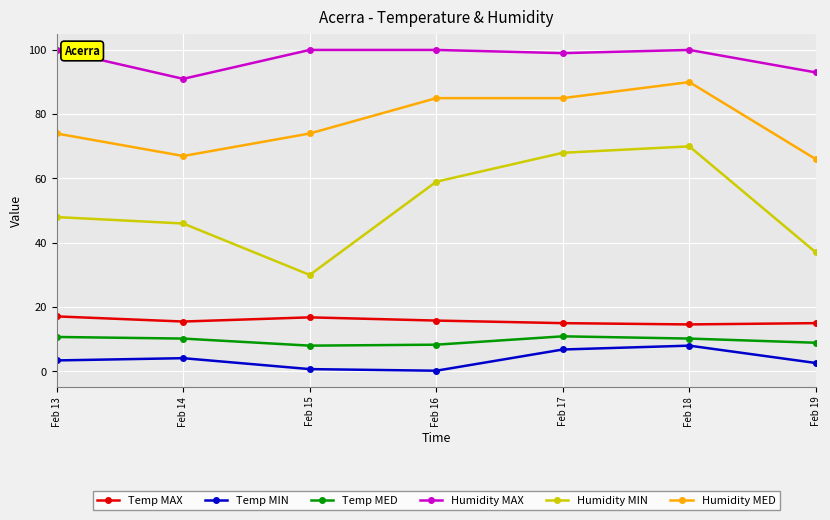

True or false: Temp MAX and Humidity MAX cross at least once.

False